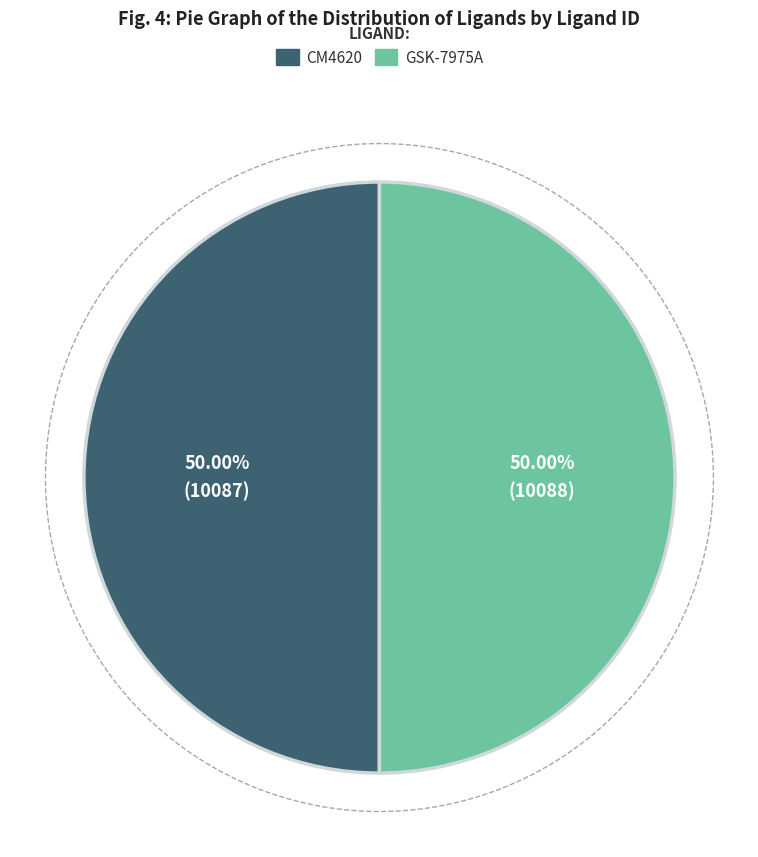

Does any single category account for the majority?

Yes